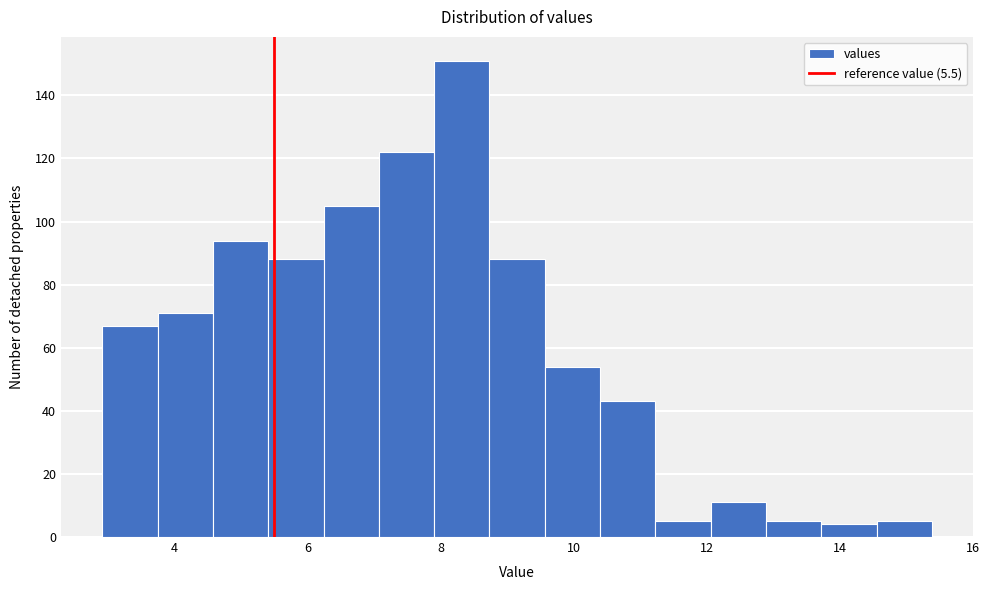

Which range on the x-axis has the tallest bar?

8.0 to 8.8